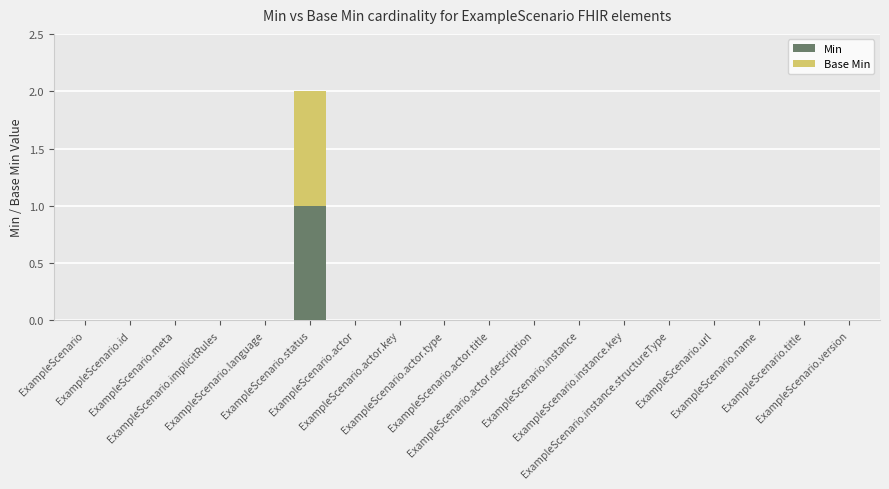

Is it true that Min equals 0 at ExampleScenario.name?

True